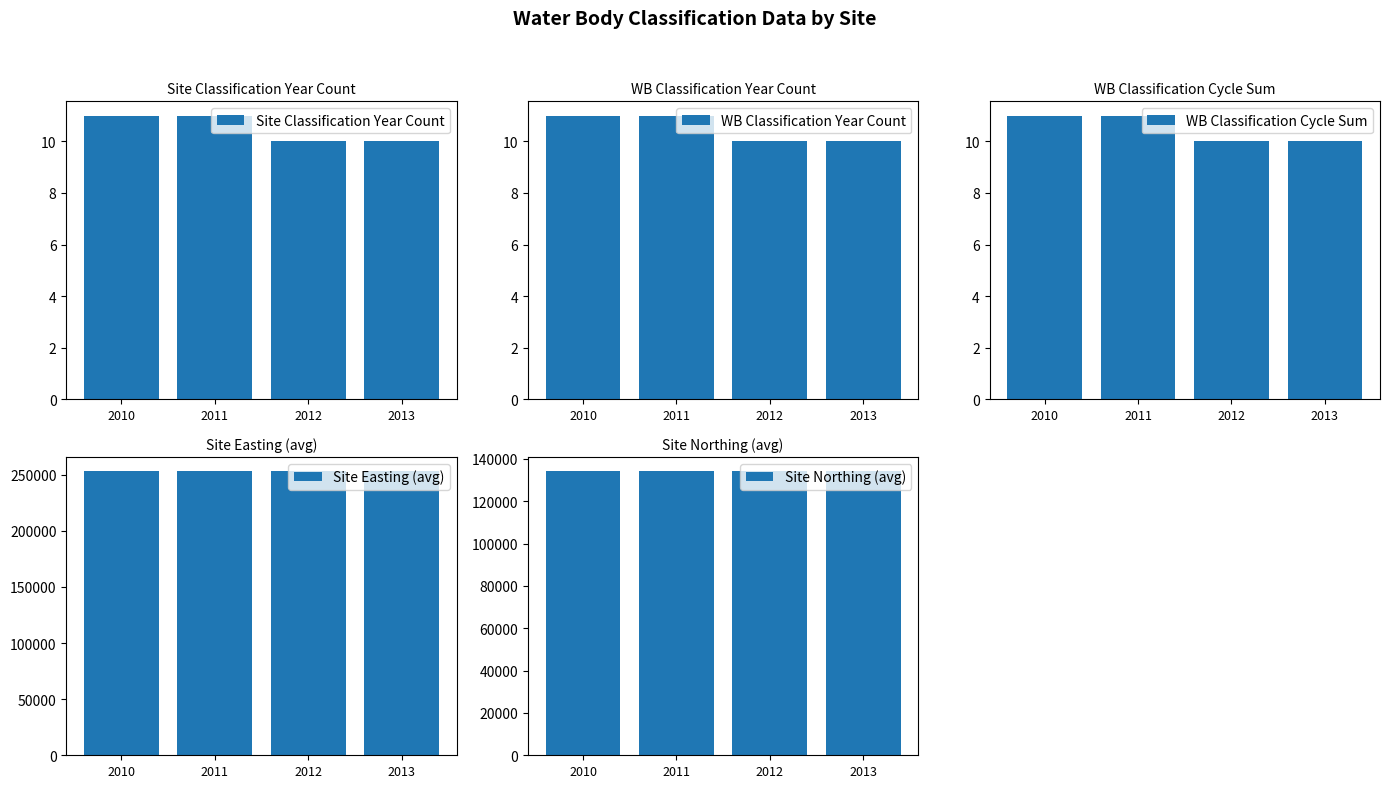

Between 2010 and 2012, which series saw the biggest shift?

Site Classification Year Count